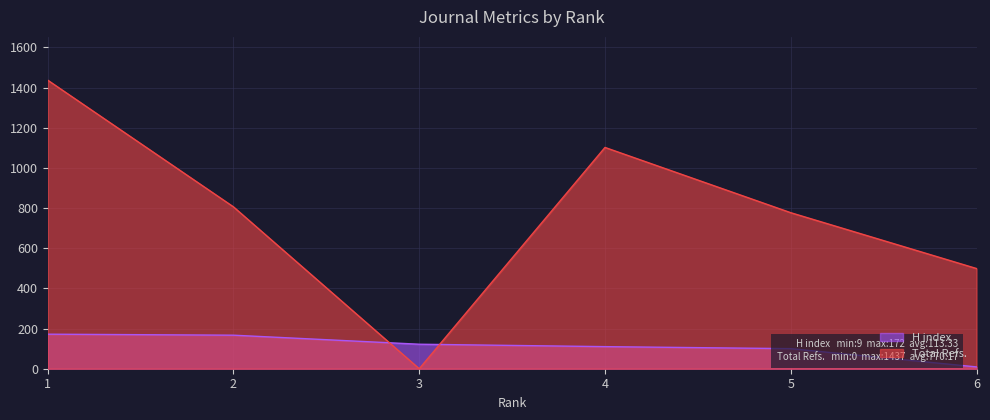

Rank the series by their maximum value, from lowest to highest.

H index, Total Refs.